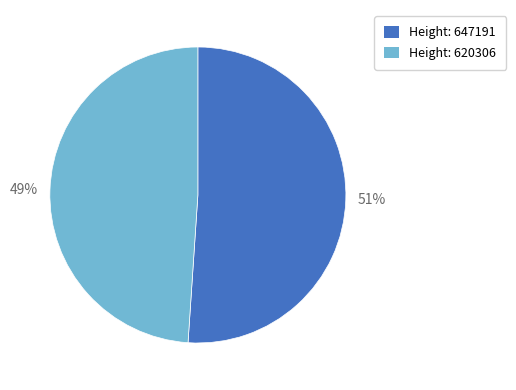

To the nearest percent, what portion does Height: 647191 represent?

51%